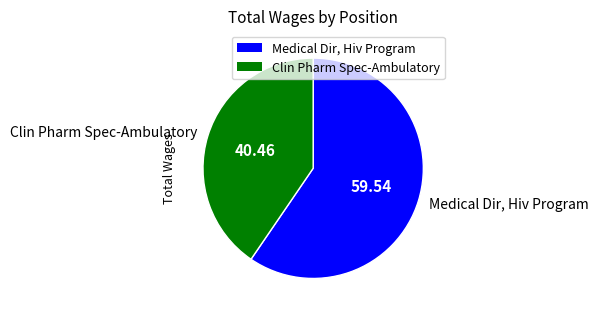

How many segments does this pie chart have?

2